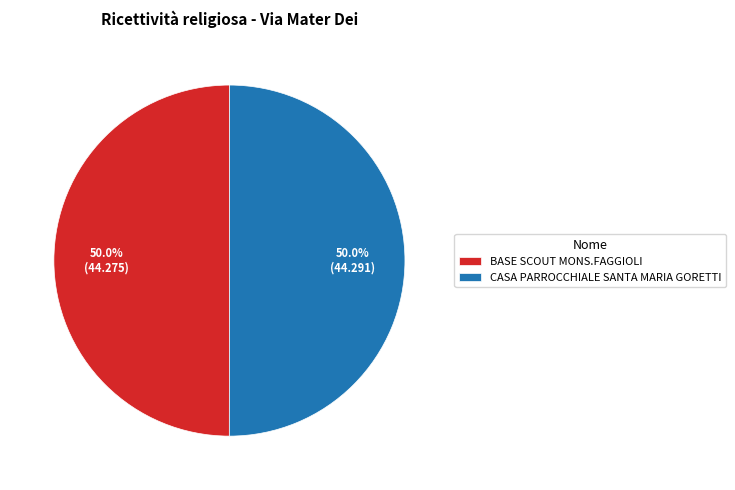

What percentage do BASE SCOUT MONS.FAGGIOLI and CASA PARROCCHIALE SANTA MARIA GORETTI together represent?

100.0%